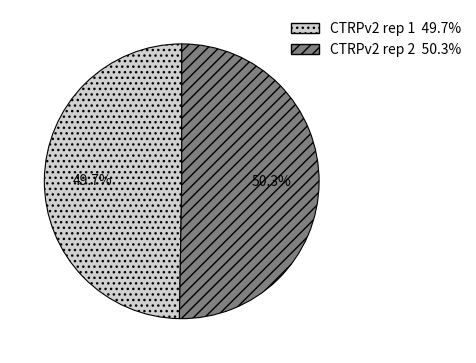

Count the number of slices in the pie.

2